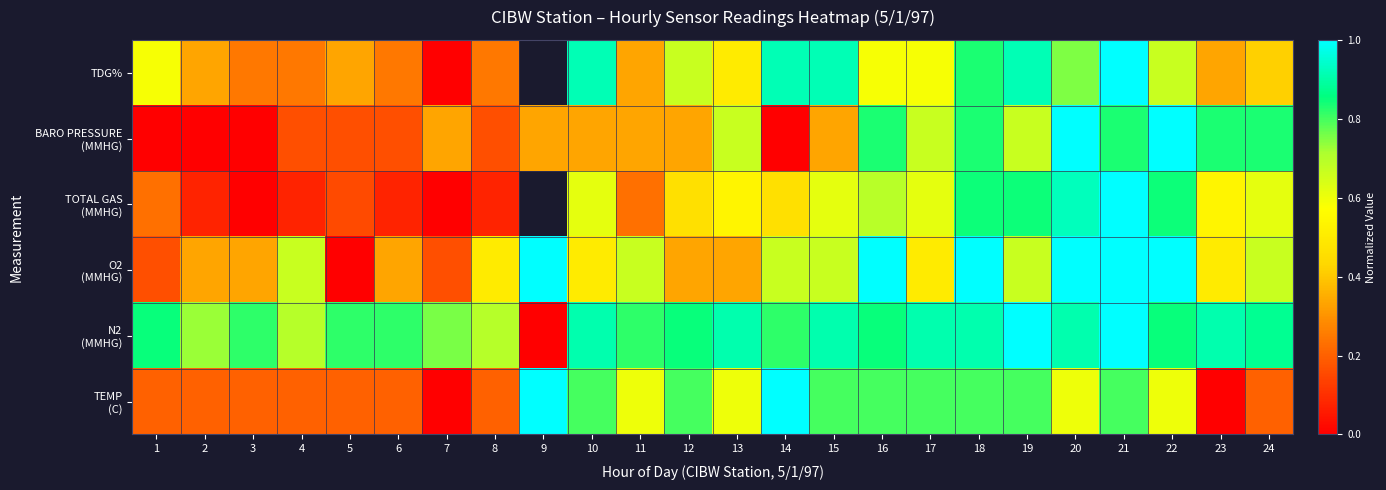

At how many categories does at least one series exceed 0?

24